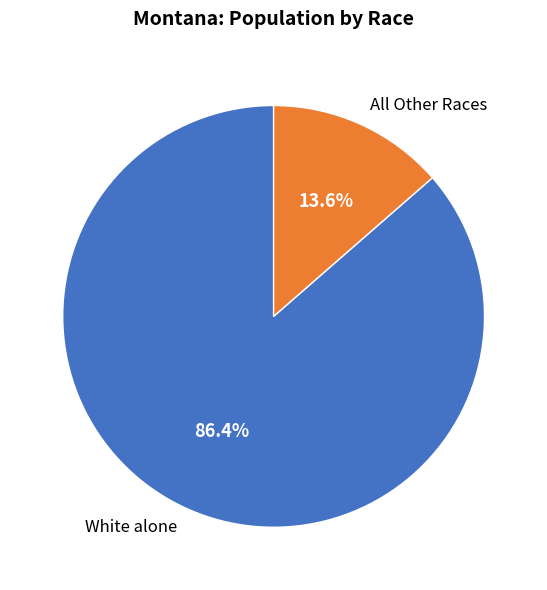

Approximately how many times larger is the value at White alone compared to All Other Races?

6.4